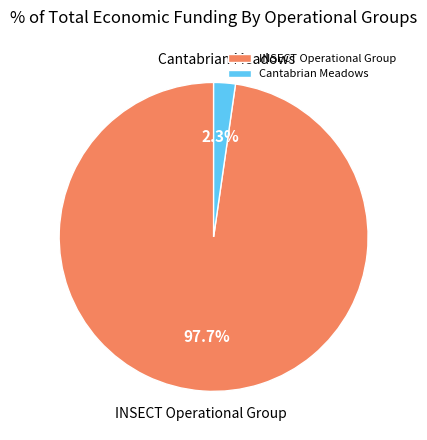

How many slices are in this pie chart?

2